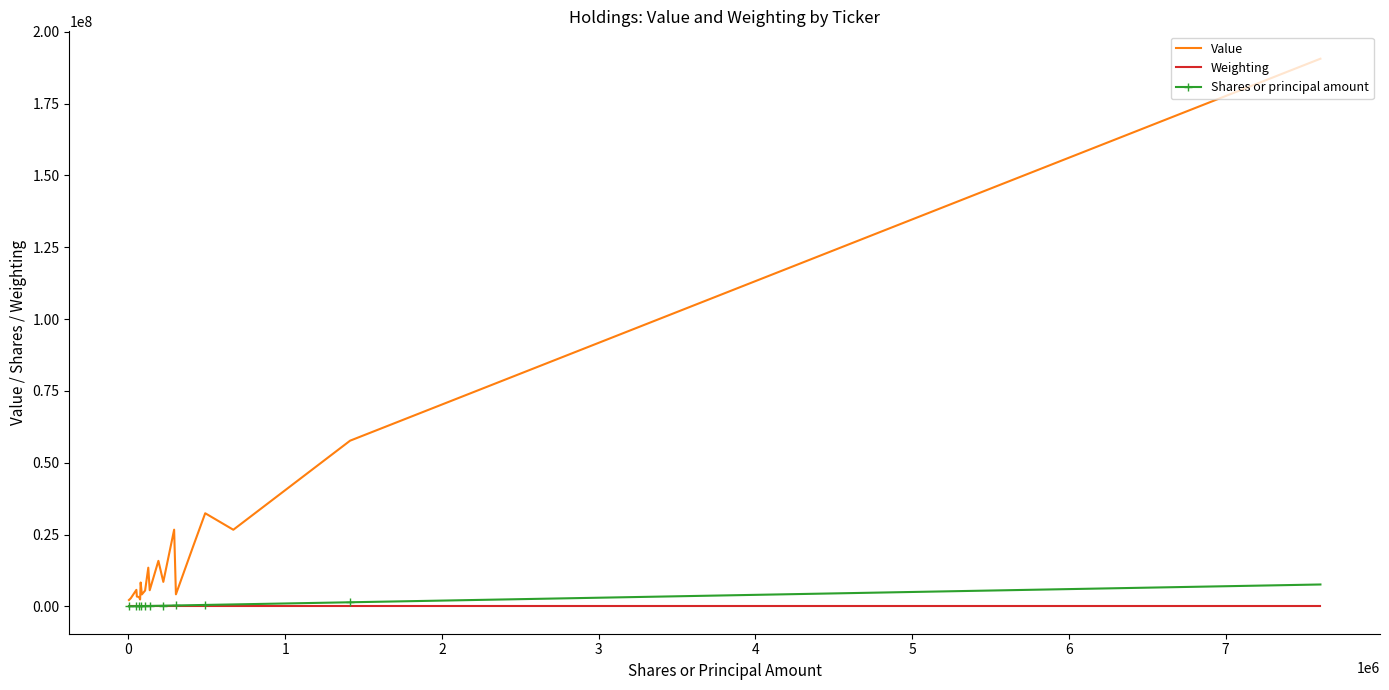

Which series has the widest spread of values?

Value